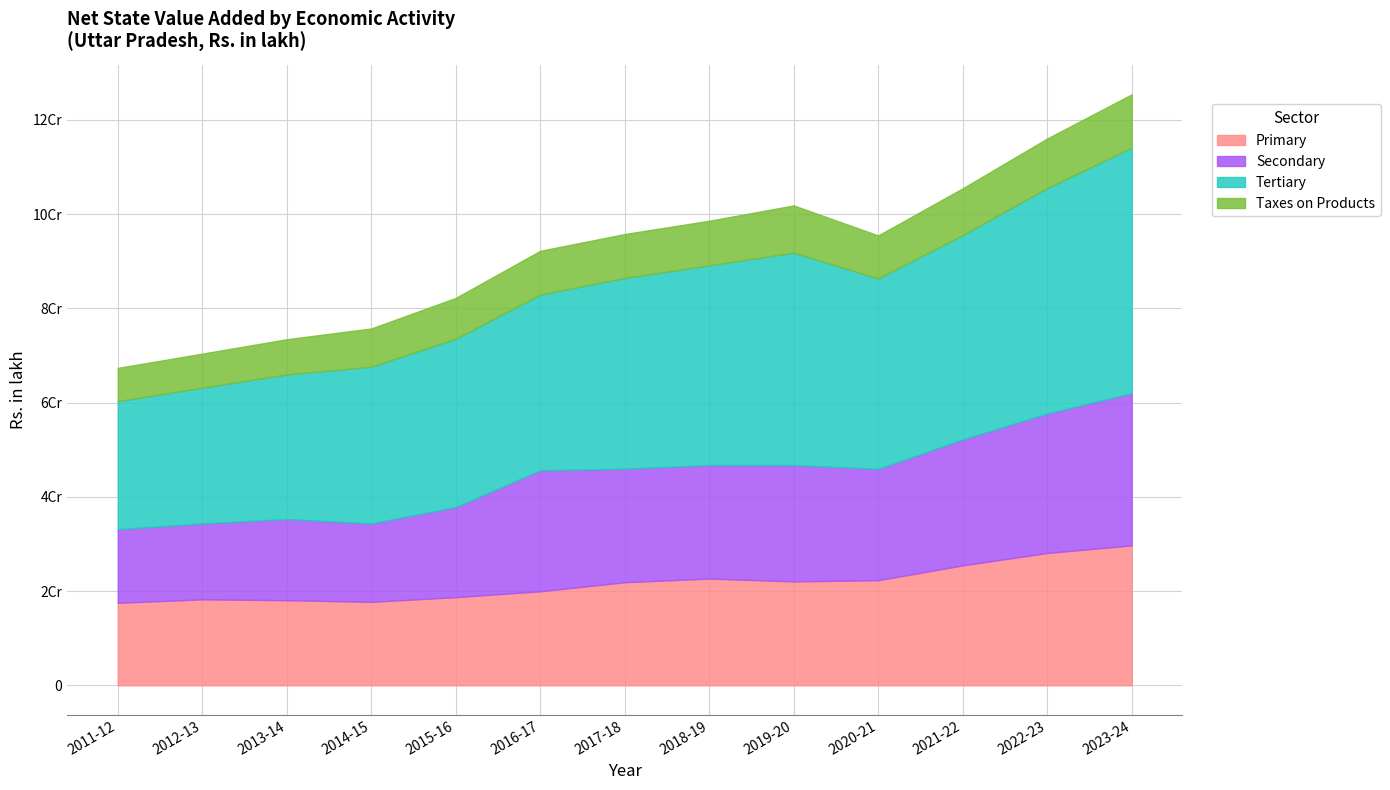

Is the value of Primary at 2013-14 greater than the value of Tertiary at 2016-17?

No